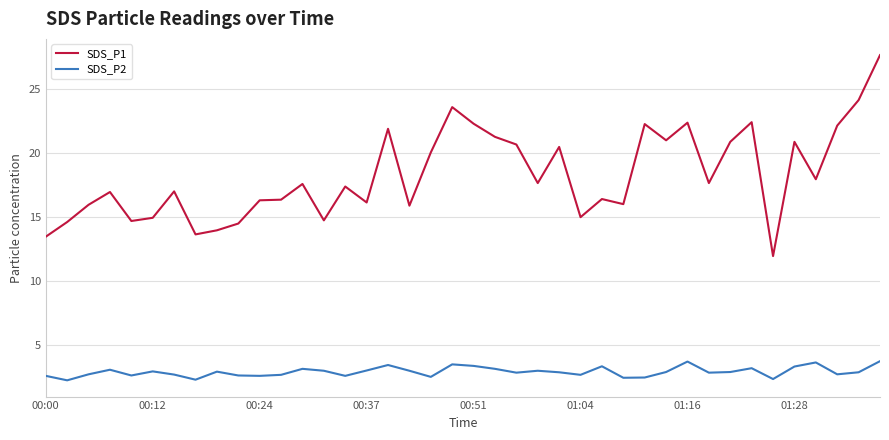

True or false: SDS_P1 and SDS_P2 intersect in this chart.

False